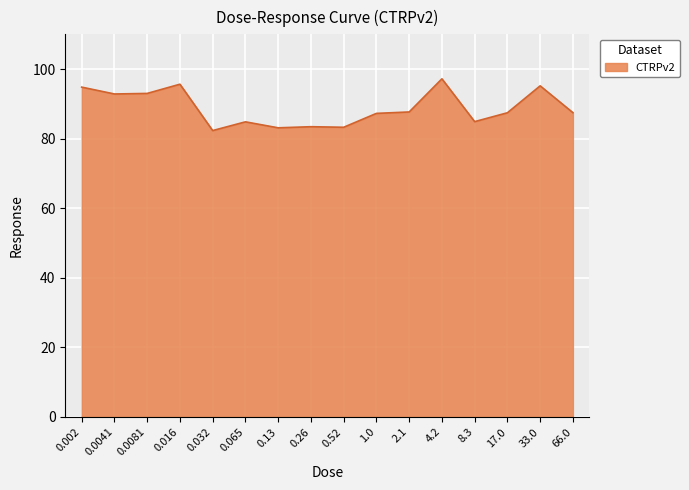

What position from the right is 0.065?

11